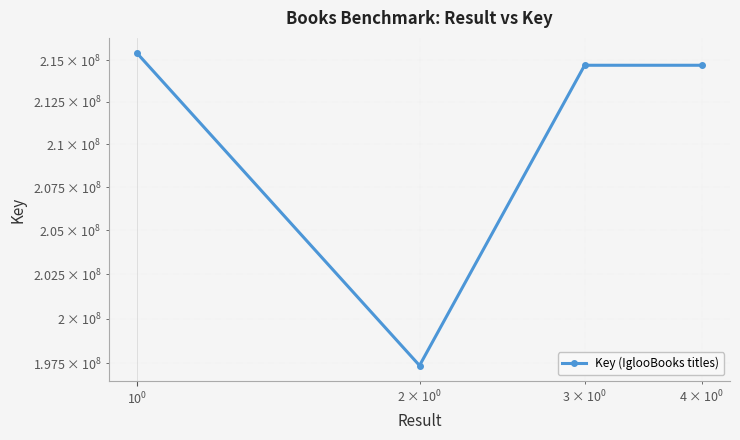

True or false: the data shows 361955106 at $\mathdefault{10^{0}}$.

False